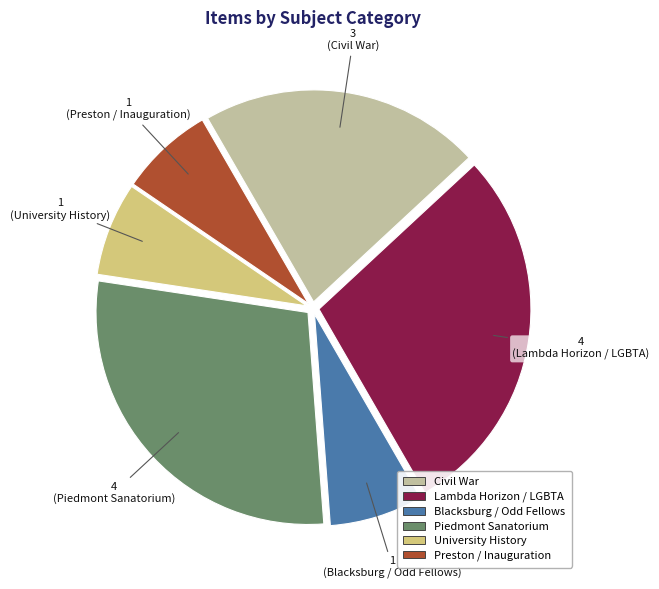

Is it true that Lambda Horizon / LGBTA is 37% of the pie?

False